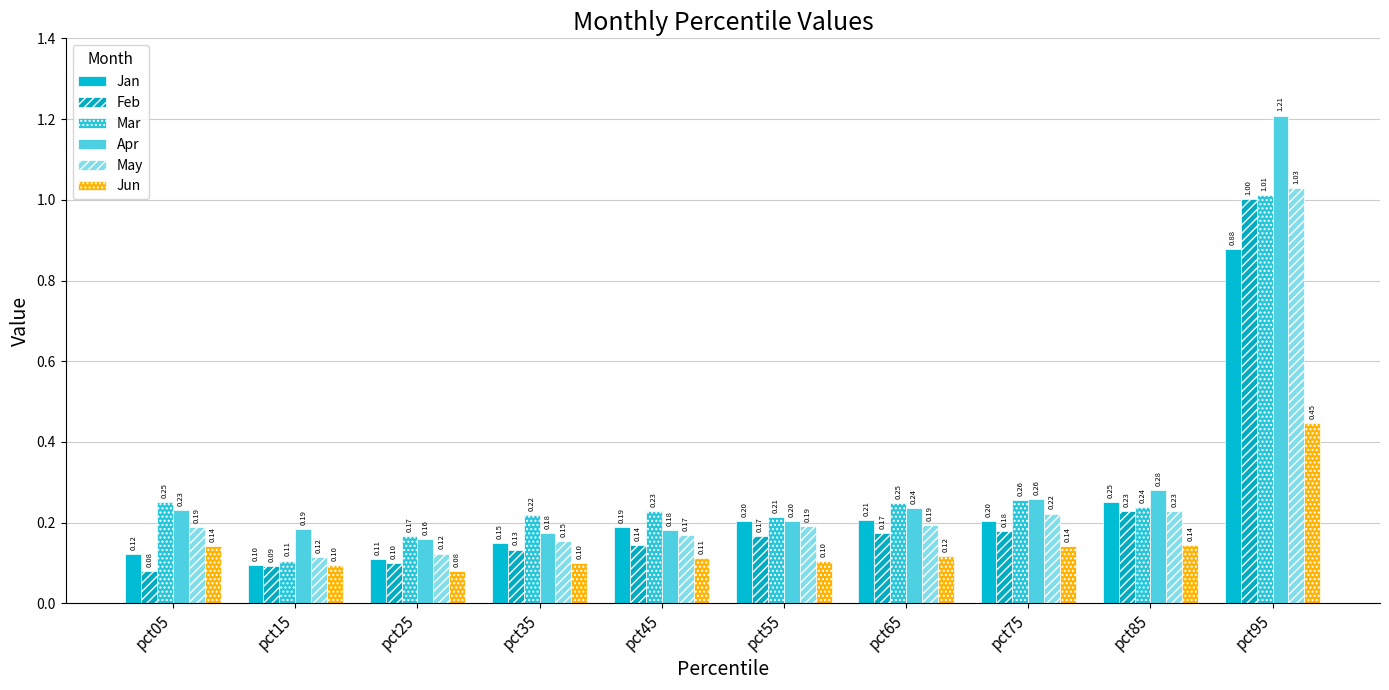

Which series has the largest total across all categories?

Apr